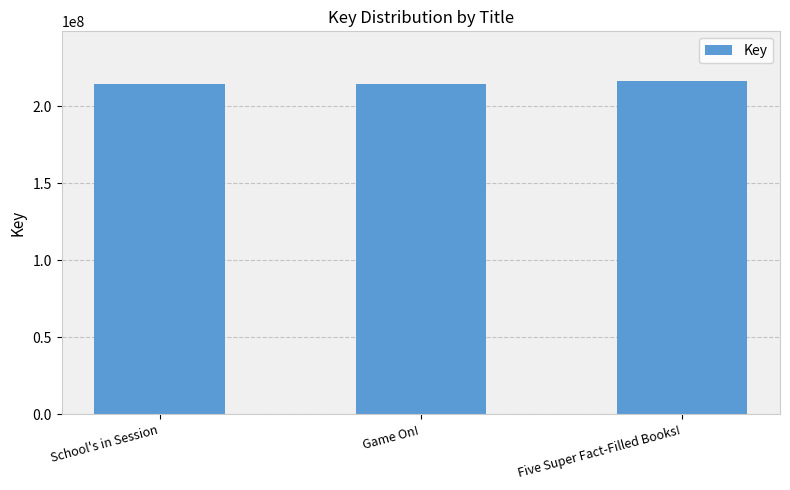

How many bars are there in total?

3